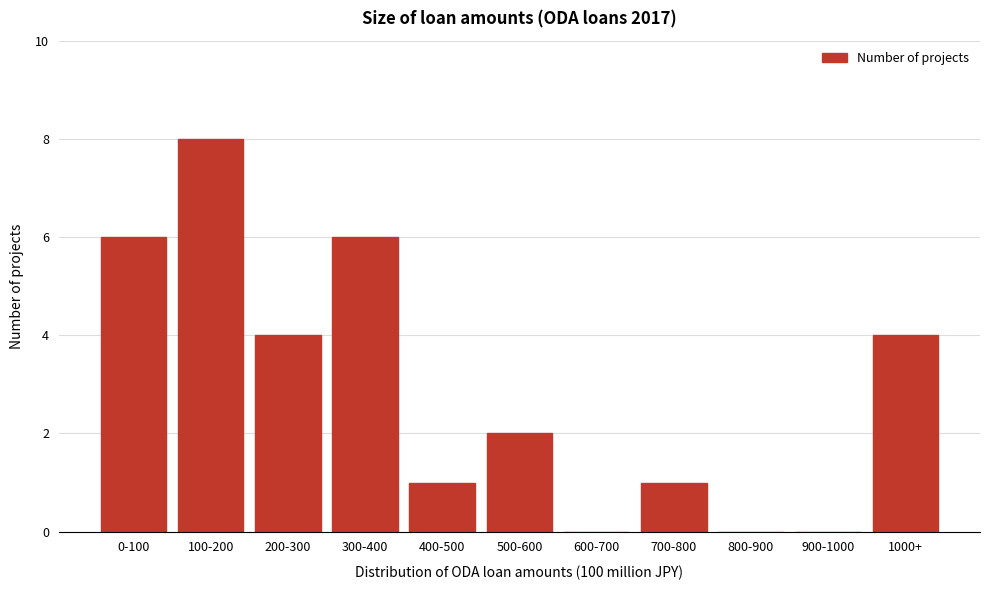

Reading left to right, what are all the values shown in this chart?

0-100=6	100-200=8	200-300=4	300-400=6	400-500=1	500-600=2	600-700=0	700-800=1	800-900=0	900-1000=0	1000+=4